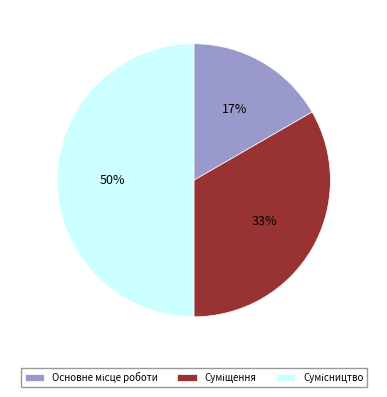

To the nearest percent, what is the difference between the largest and smallest slice percentages?

33%